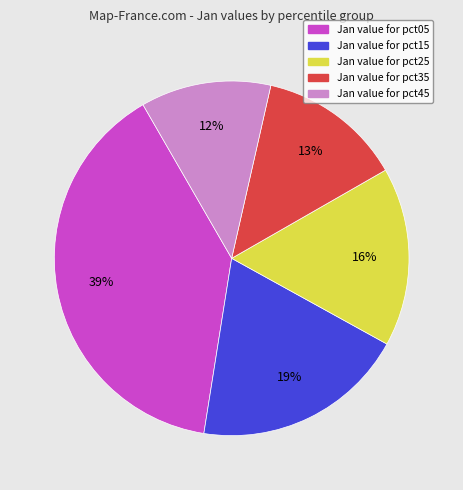

Is there any slice that represents more than half of the pie?

No